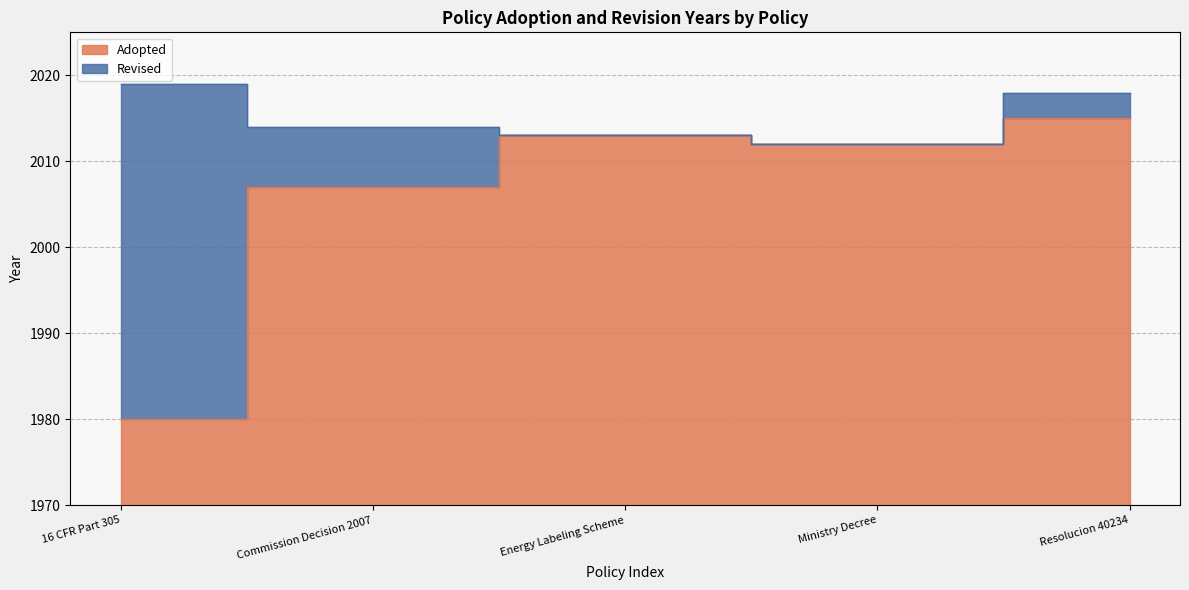

How many data points does each series have?

5